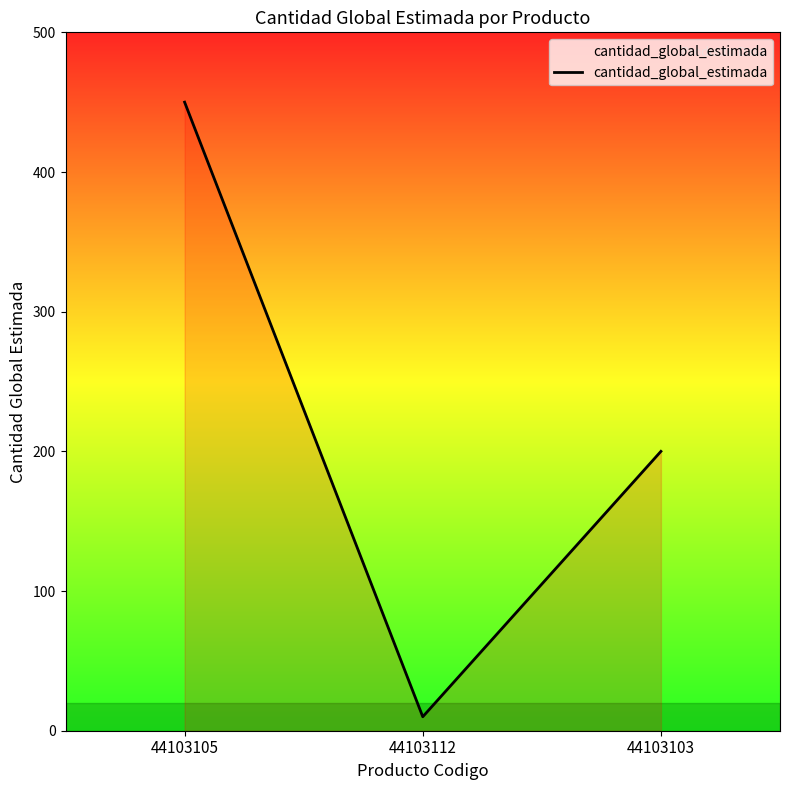

Reading left to right, extract all data points from this chart.

44103105=450	44103112=10	44103103=200